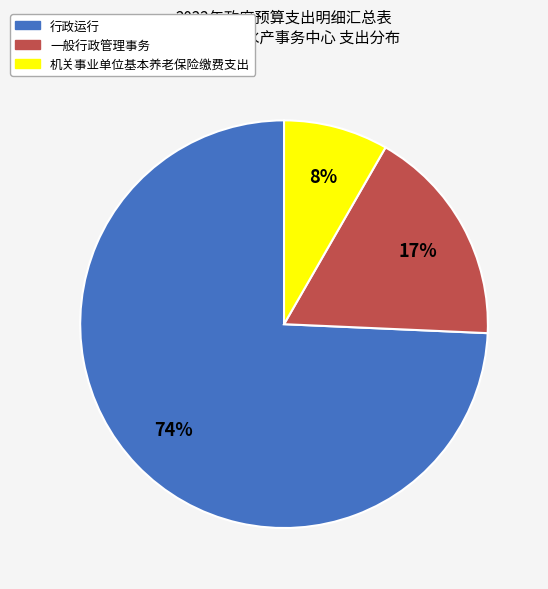

Combined, do 机关事业单位基本养老保险缴费支出 and 行政运行 account for over 50%?

Yes